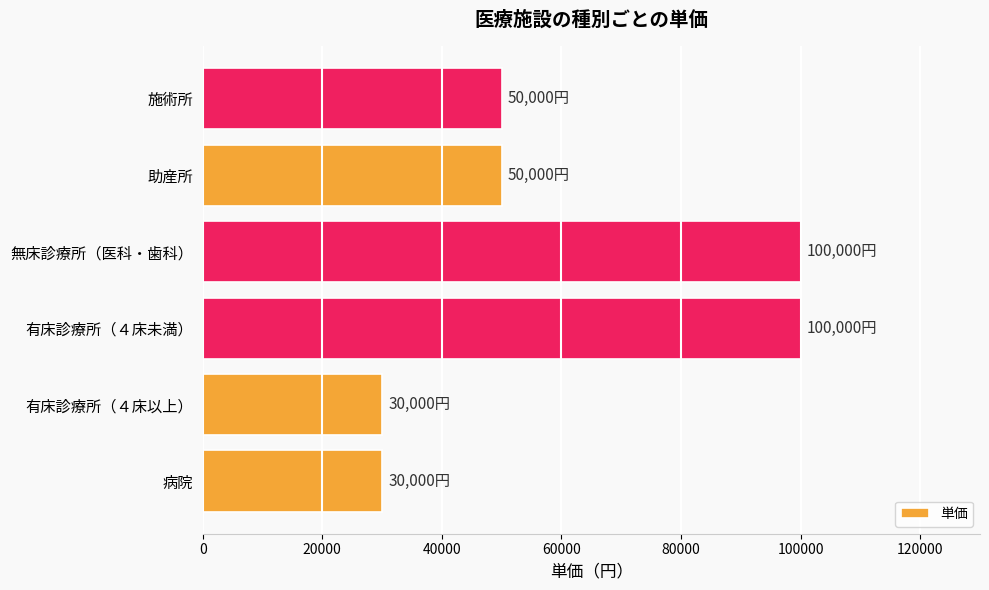

What is the sum of all values?

360000